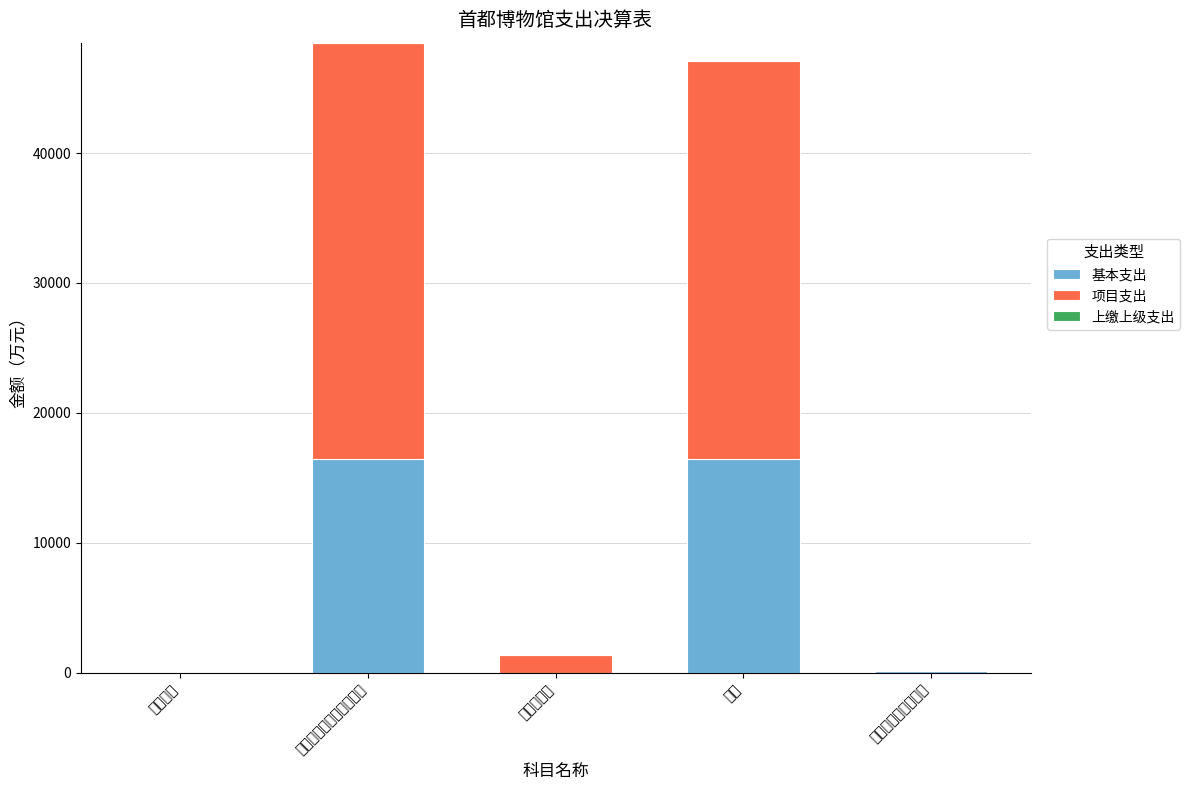

Does the chart contain stacked bars?

Yes